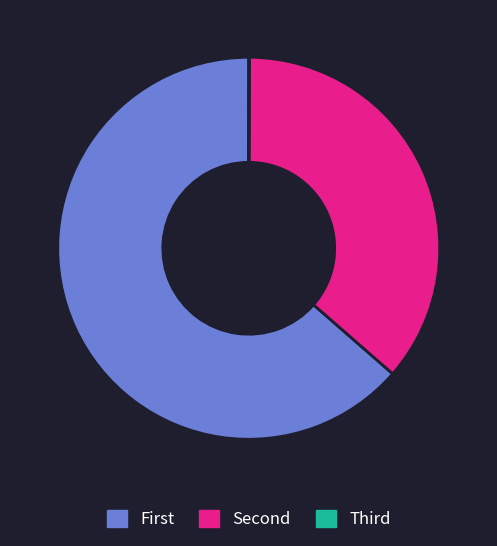

Is there a majority slice in this chart?

Yes